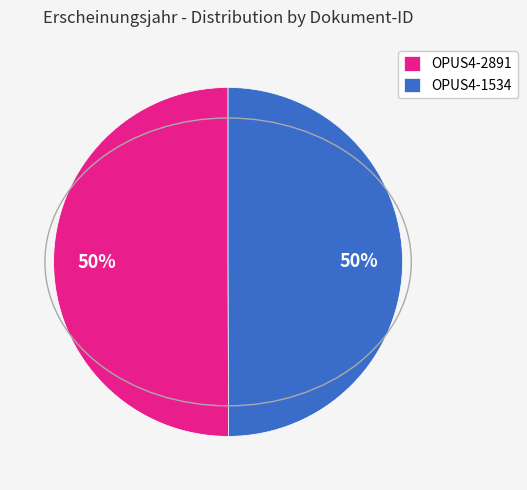

What is the ratio of the value at OPUS4-2891 to the value at OPUS4-1534?

1.0